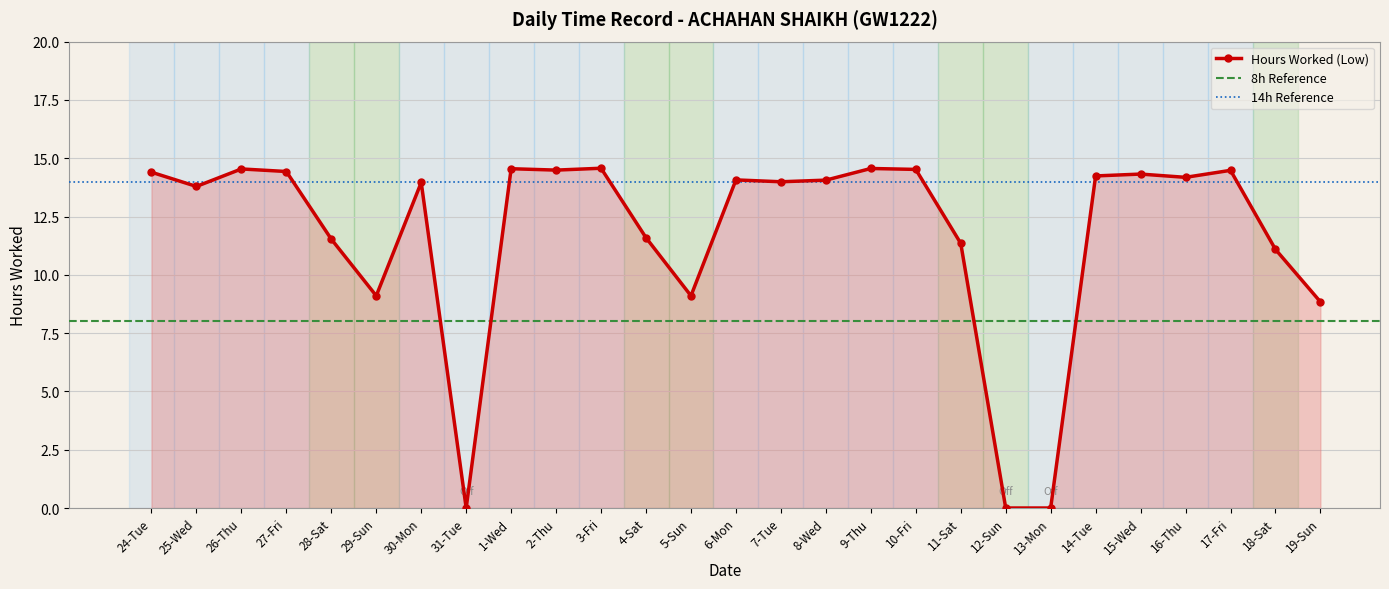

At which category does the data reach its first local peak?

26-Thu